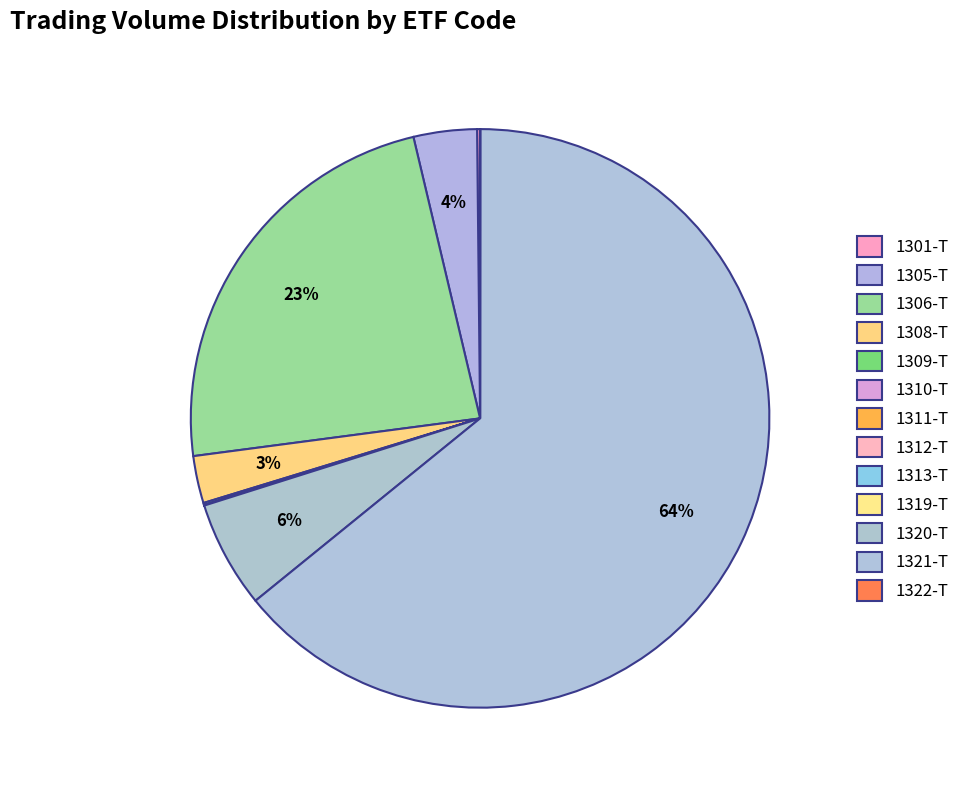

Which slice is the smallest?

1312-T